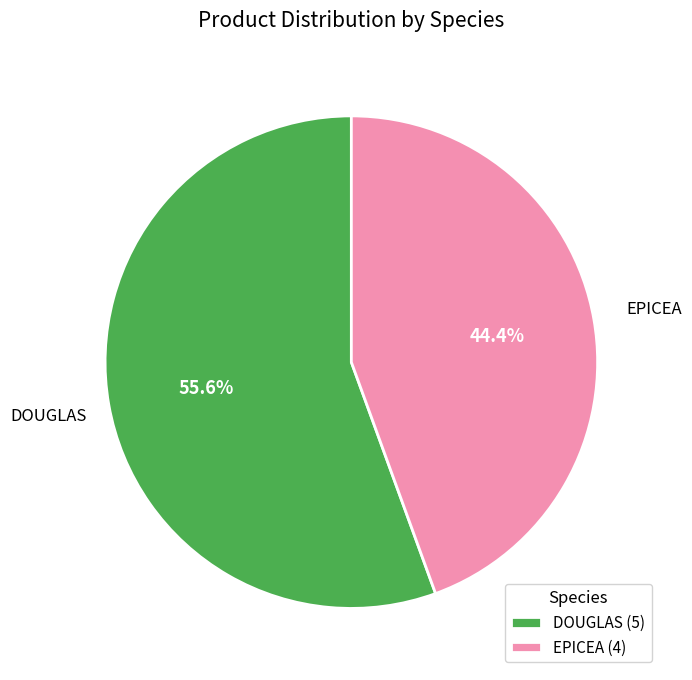

Do EPICEA and DOUGLAS together represent more than half of the pie?

Yes